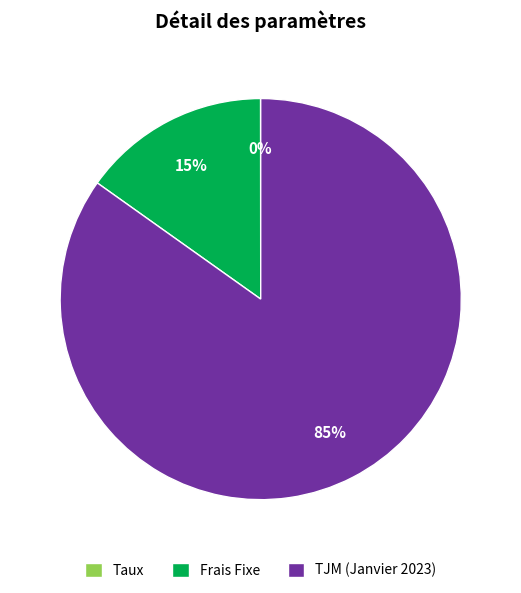

True or false: Frais Fixe accounts for 27% of the total.

False